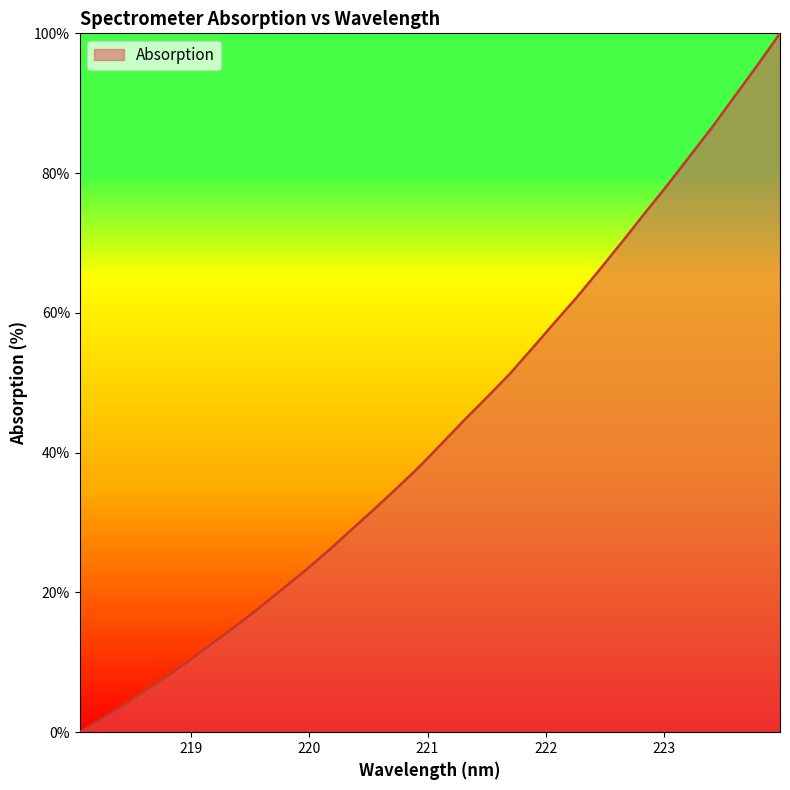

What is the maximum value shown in the chart?

100.0